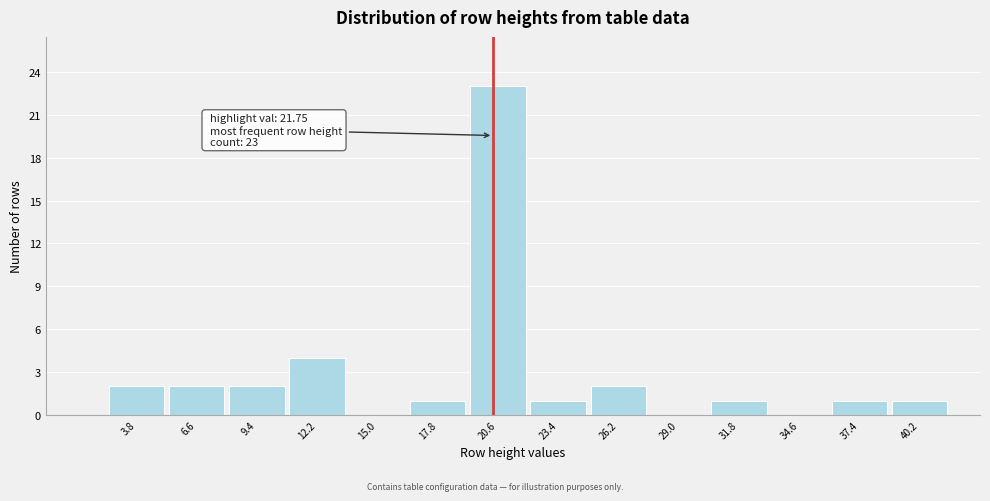

Reading left to right, transcribe all the data shown in this chart.

3.8=2	6.6=2	9.4=2	12.2=4	15.0=0	17.8=1	20.6=23	23.4=1	26.2=2	29.0=0	31.8=1	34.6=0	37.4=1	40.2=1